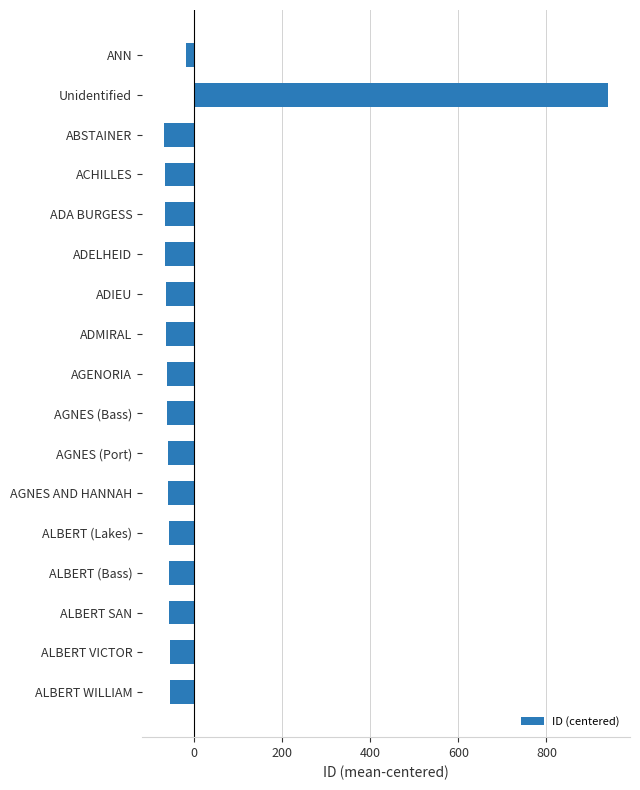

What is the smallest value displayed?

-68.4